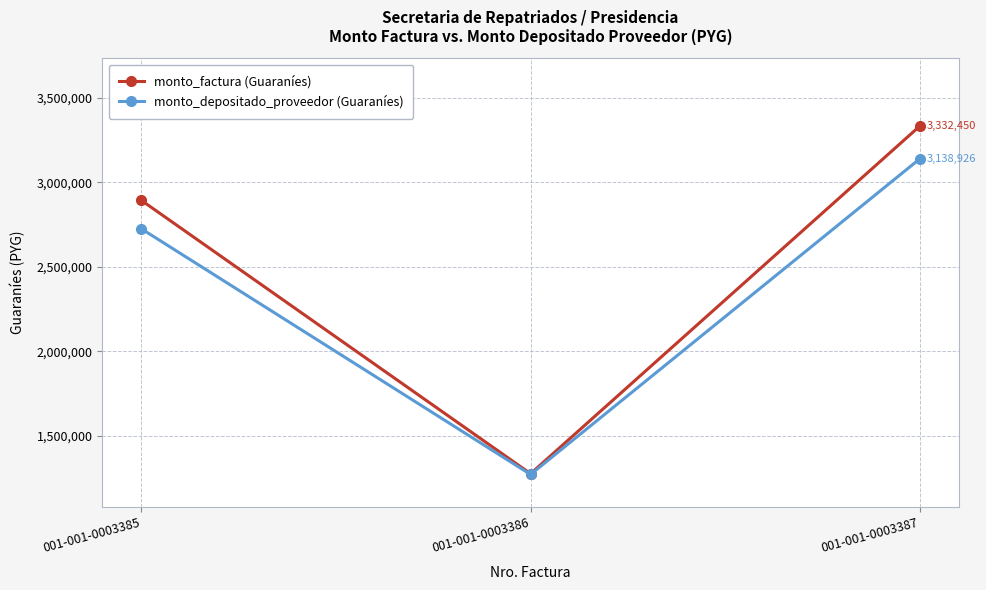

Which label corresponds to the largest value in the chart?

001-001-0003387